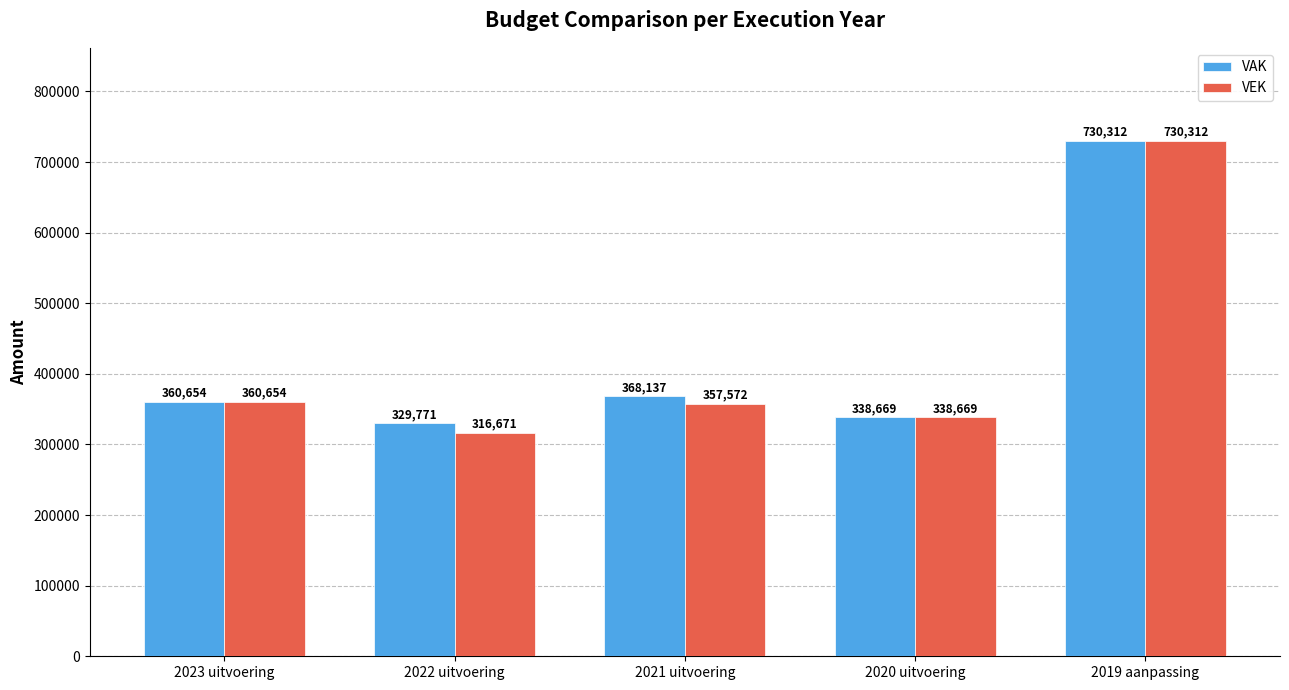

List the labels in order of VAK value, largest first.

2019 aanpassing, 2021 uitvoering, 2023 uitvoering, 2020 uitvoering, 2022 uitvoering